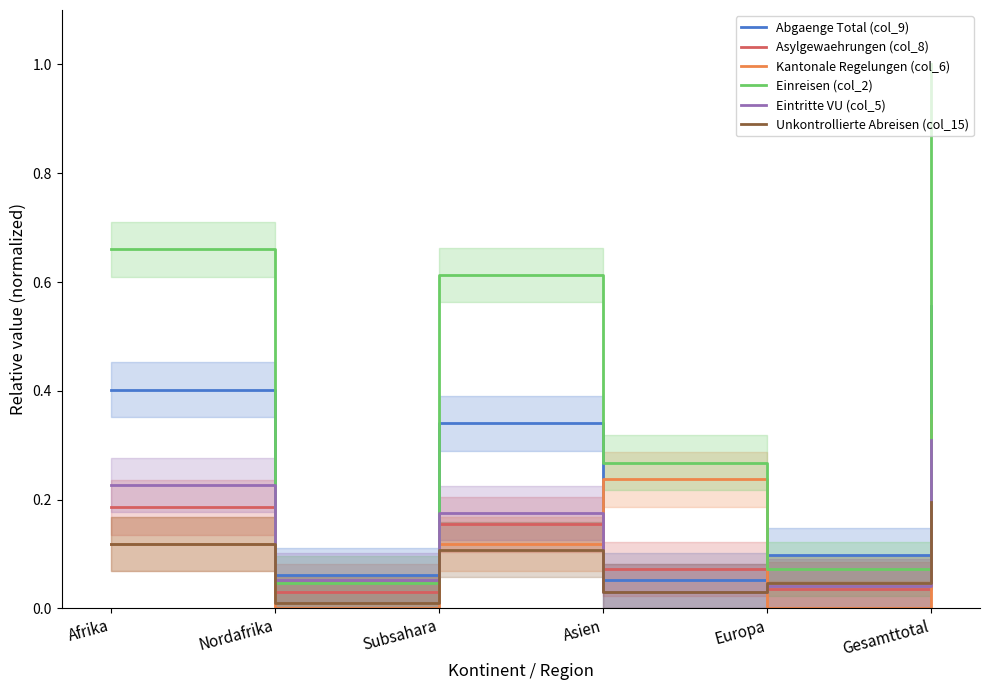

Is it true that Kantonale Regelungen (col_6) equals 0.6 at Gesamttotal?

False